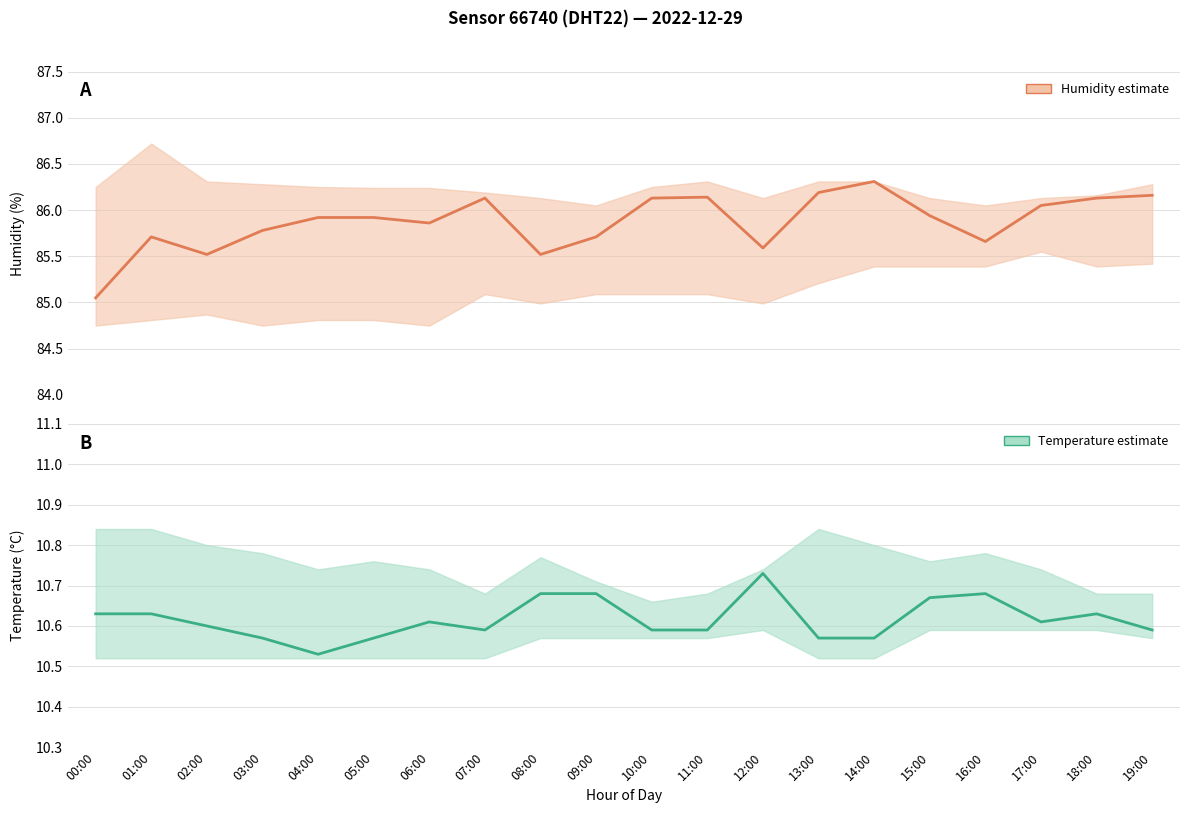

True or false: Humidity (estimate) and Temperature (estimate) intersect in this chart.

False